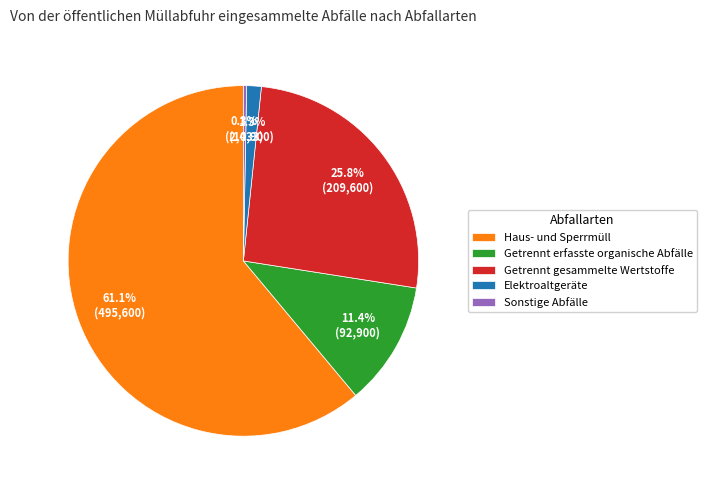

What is the largest slice in the pie chart?

Haus- und Sperrmüll